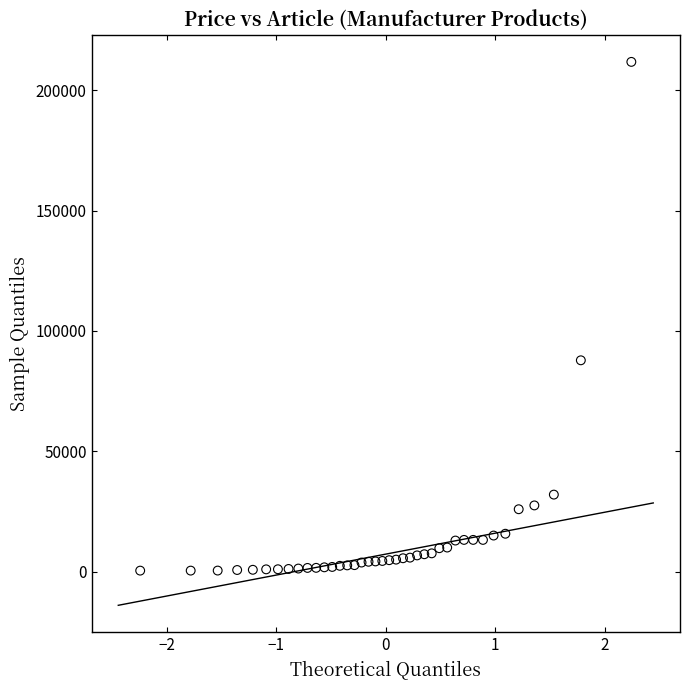

What Y value in the scatter plot is closest to 106110?

87814